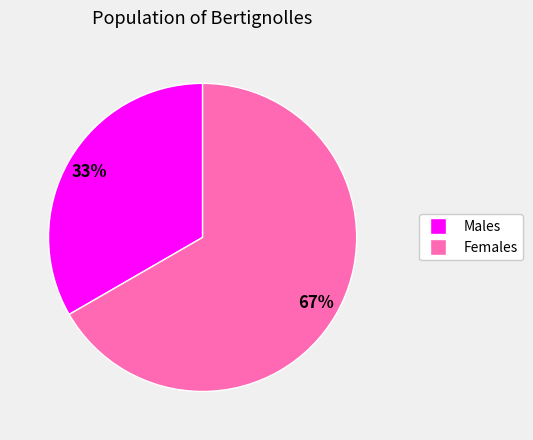

What is the ratio of the value at Females to the value at Males?

2.0